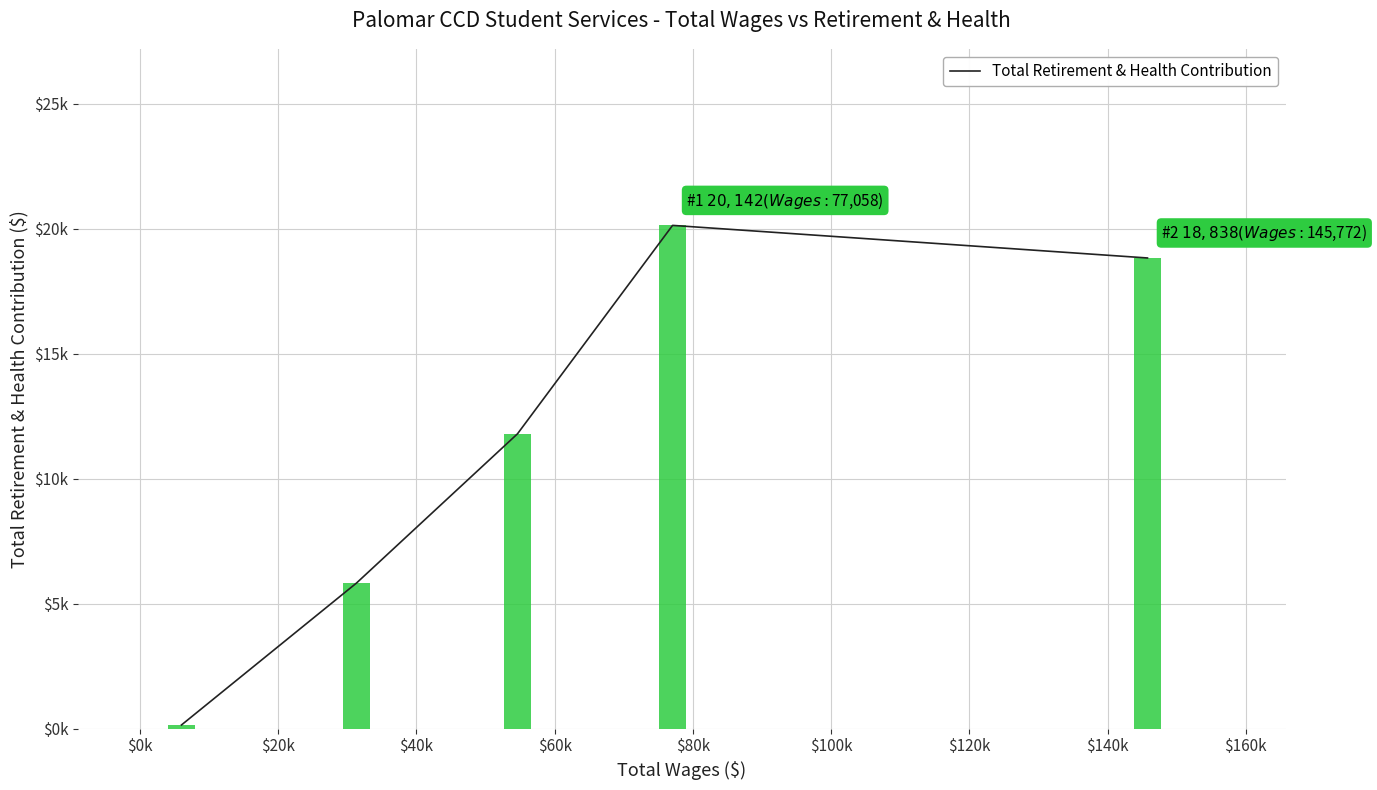

Are the bars grouped side by side (vs. stacked)?

No